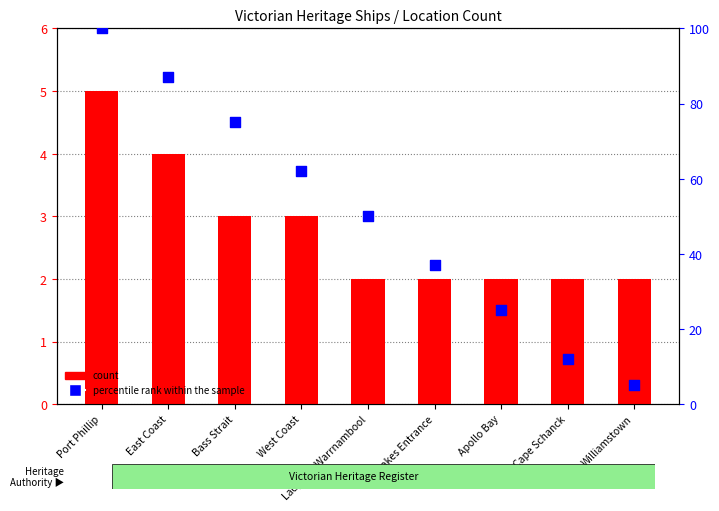

At which category is the sum across all series the highest?

Port Phillip